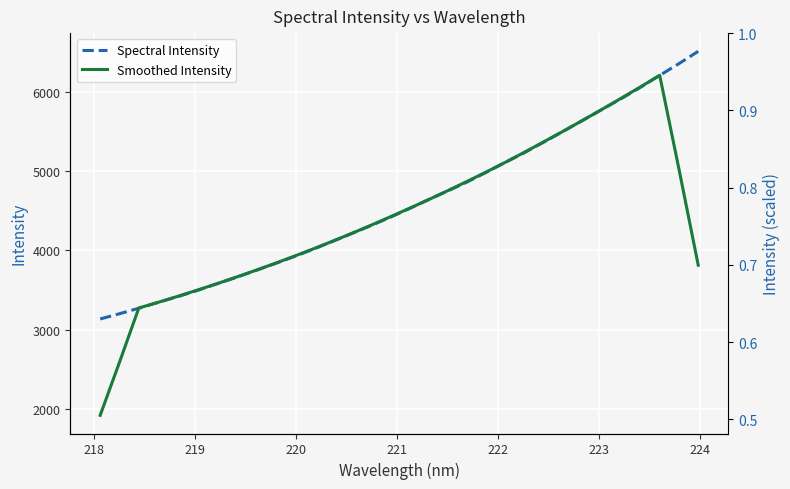

Which series has the largest range (max minus min)?

Smoothed Intensity